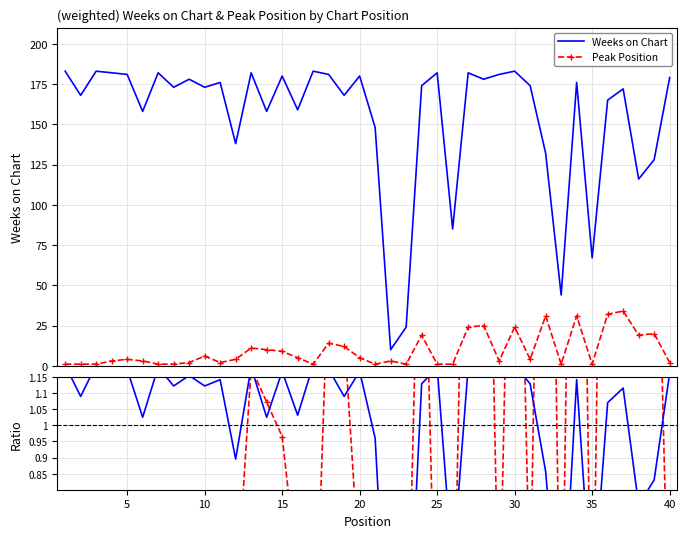

At 15, list the series in order from smallest to largest.

Peak Position, Weeks on Chart